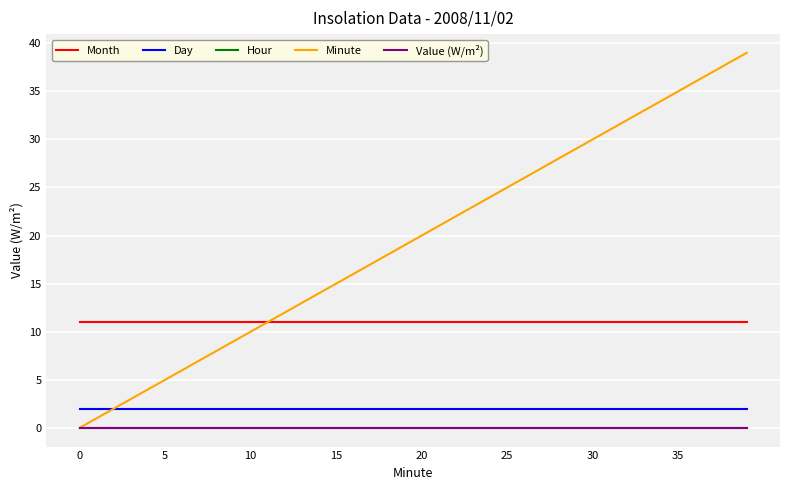

True or false: Hour and Minute cross at least once.

False